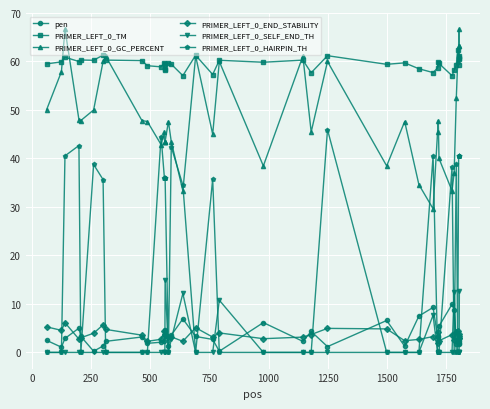

What is the maximum value for pen?

9.9